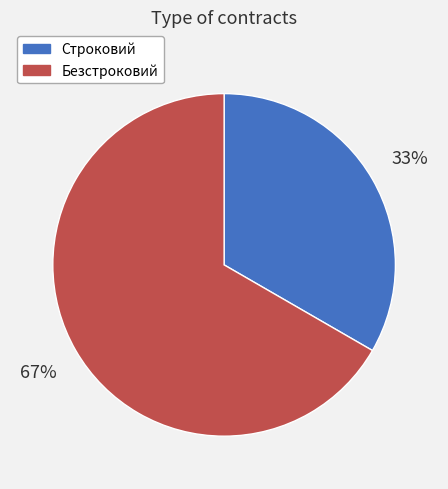

What is the smallest slice in the pie chart?

Строковий